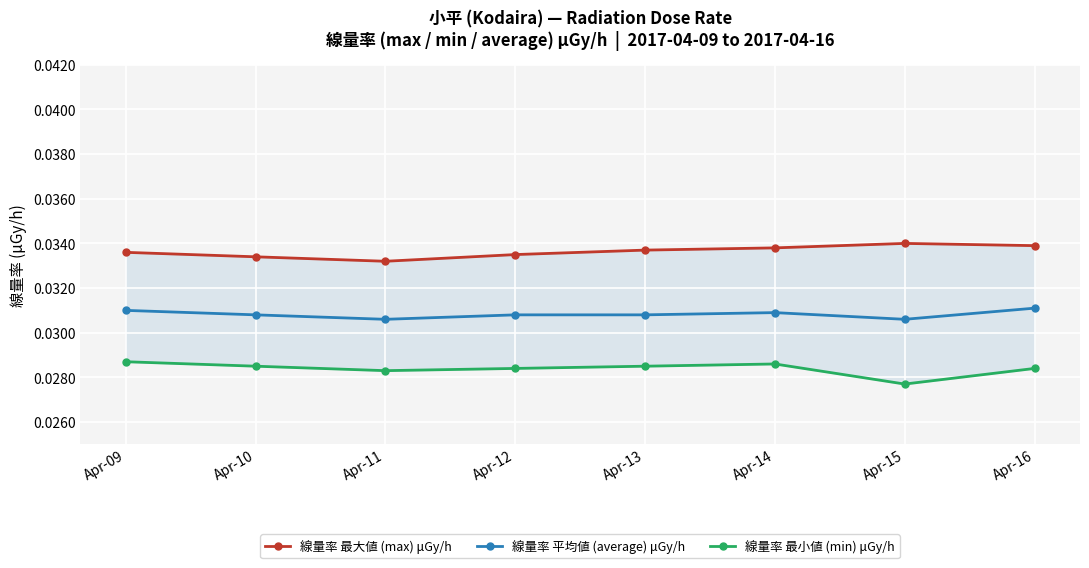

True or false: 線量率 最大値 (max) μGy/h and 線量率 最小値 (min) μGy/h intersect in this chart.

False